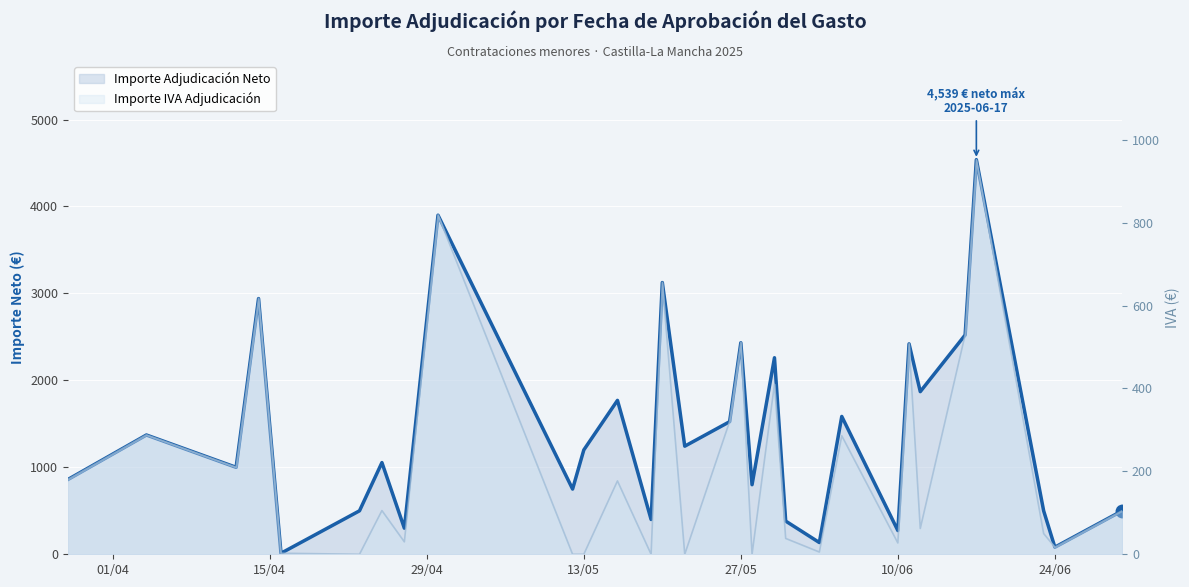

List the series in order of their overall mean, highest first.

Importe Adjudicación Neto, Importe IVA Adjudicación